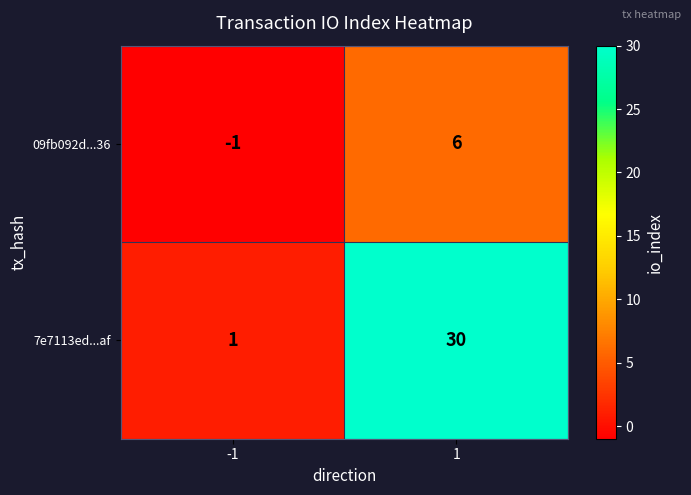

What is the difference between the 7e7113ed...af values at 1 and -1?

29